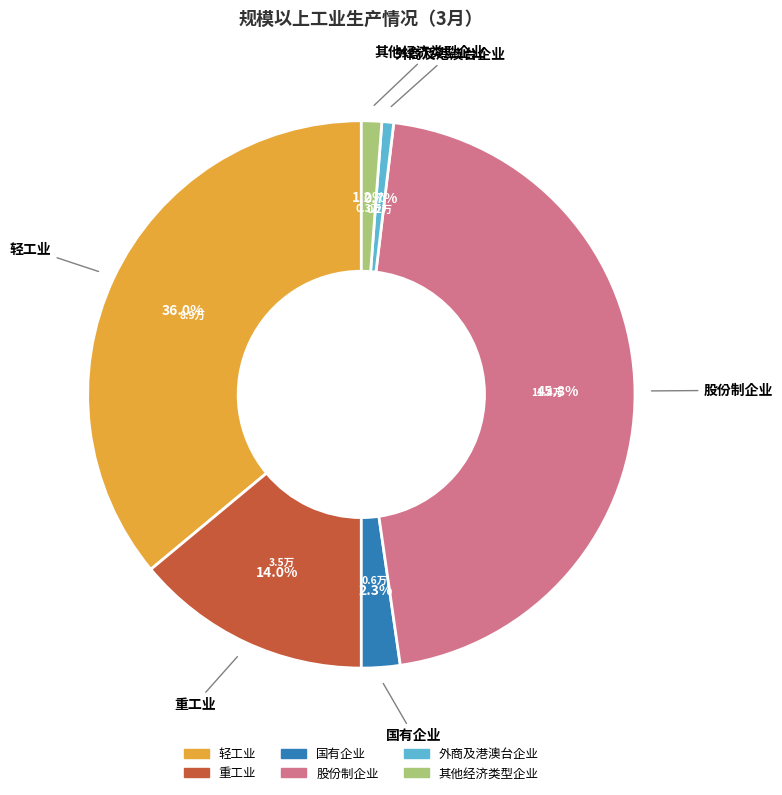

To the nearest percent, what portion does 重工业 represent?

14%